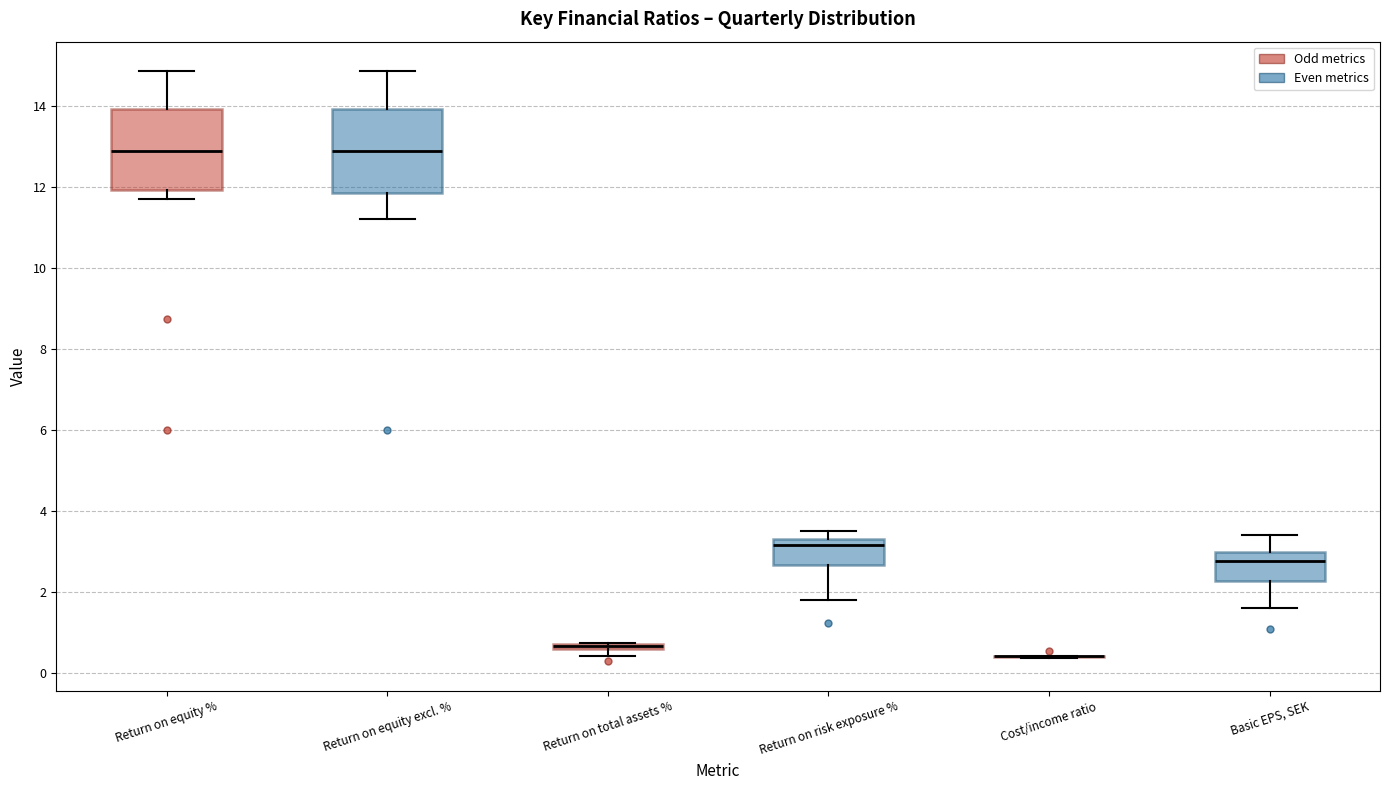

Where is the upper edge of the box for Basic EPS, SEK on the y-axis? The values are not printed on the chart, so give them approximately, as read against the axis.

3.0